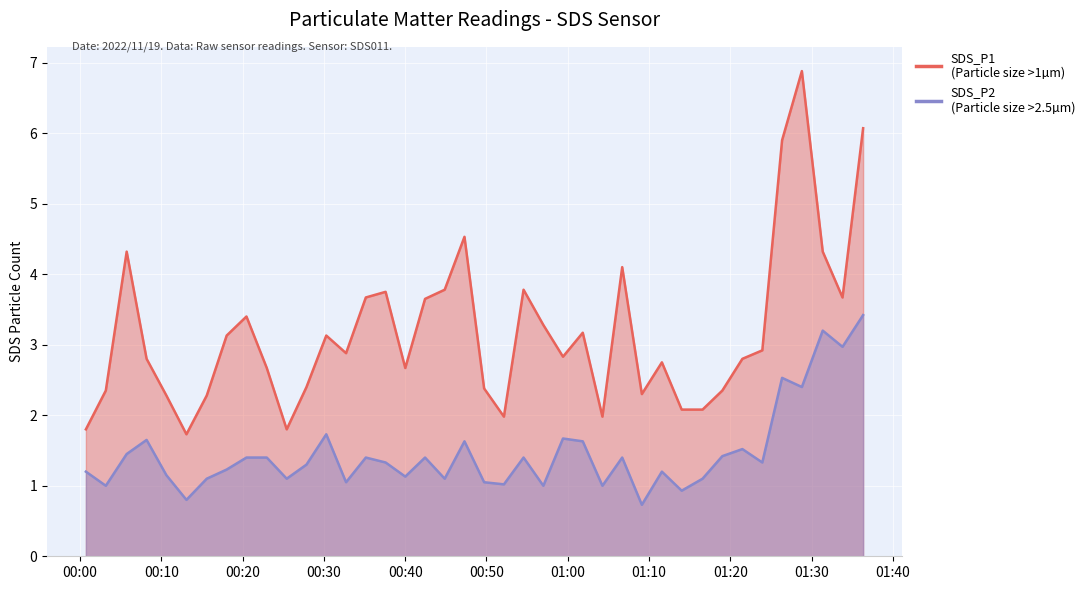

True or false: SDS_P2 and SDS_P1 intersect in this chart.

False